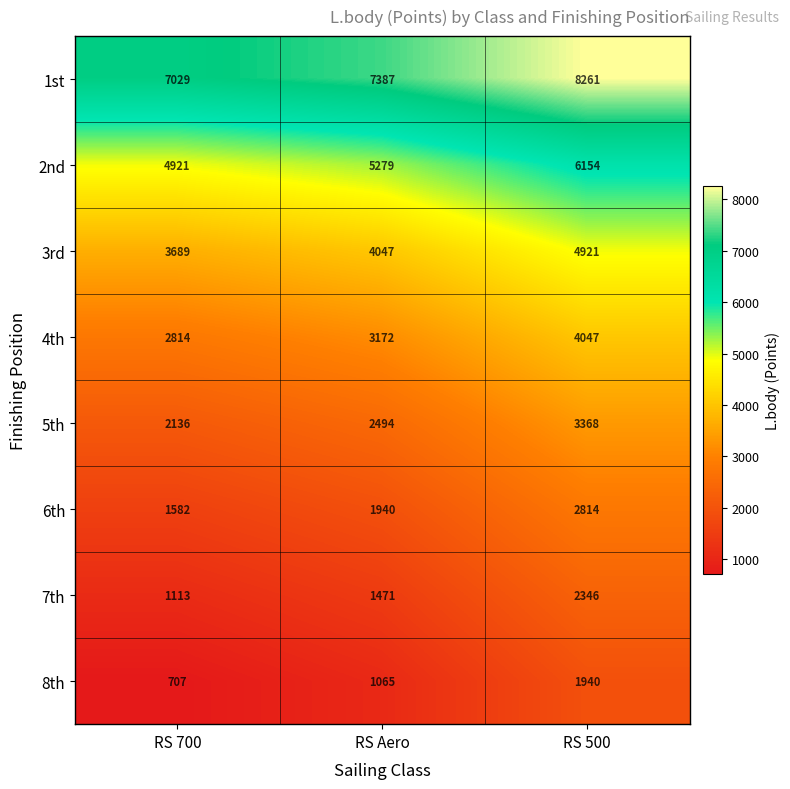

Reading left to right, list all the values displayed in this chart.

1st: RS 700=7029	RS Aero=7387	RS 500=8261
2nd: RS 700=4921	RS Aero=5279	RS 500=6154
3rd: RS 700=3689	RS Aero=4047	RS 500=4921
4th: RS 700=2814	RS Aero=3172	RS 500=4047
5th: RS 700=2136	RS Aero=2494	RS 500=3368
6th: RS 700=1582	RS Aero=1940	RS 500=2814
7th: RS 700=1113	RS Aero=1471	RS 500=2346
8th: RS 700=707	RS Aero=1065	RS 500=1940